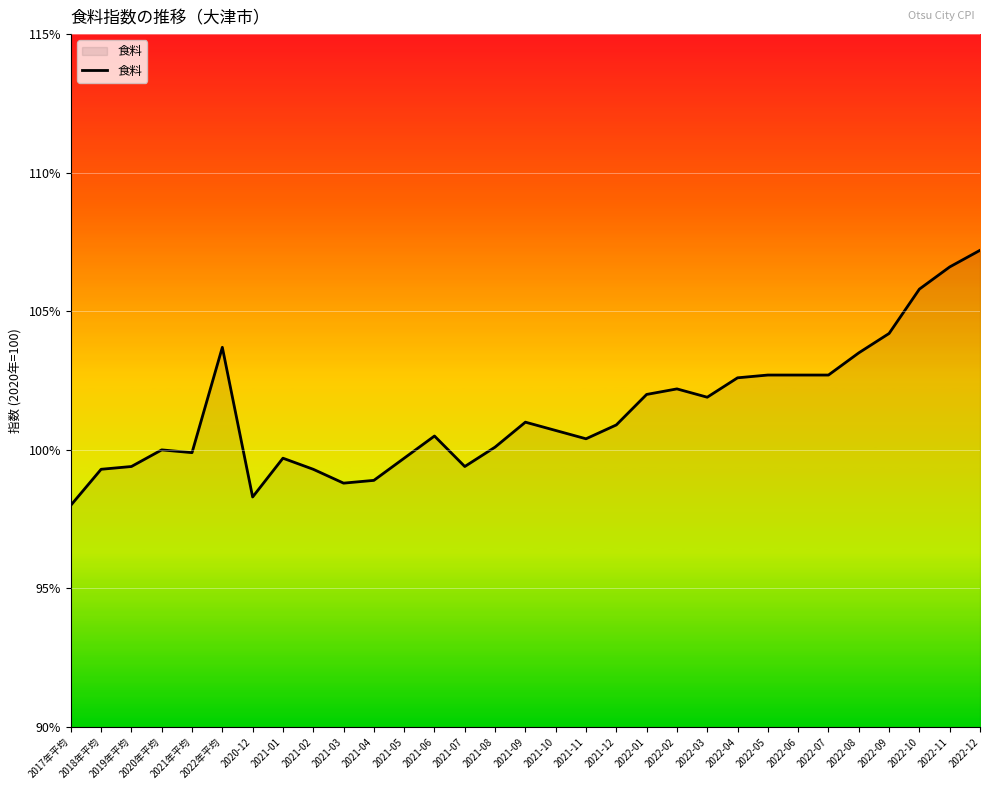

The value at 2022-04 is 184.1. True or false?

False